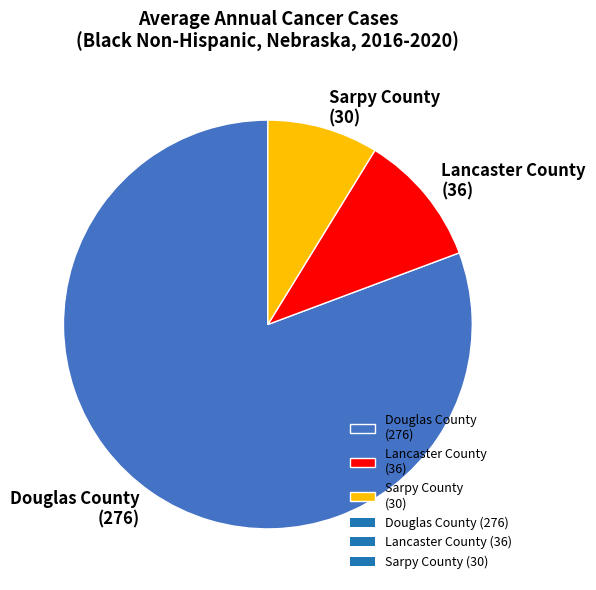

Which category accounts for the majority?

Douglas County